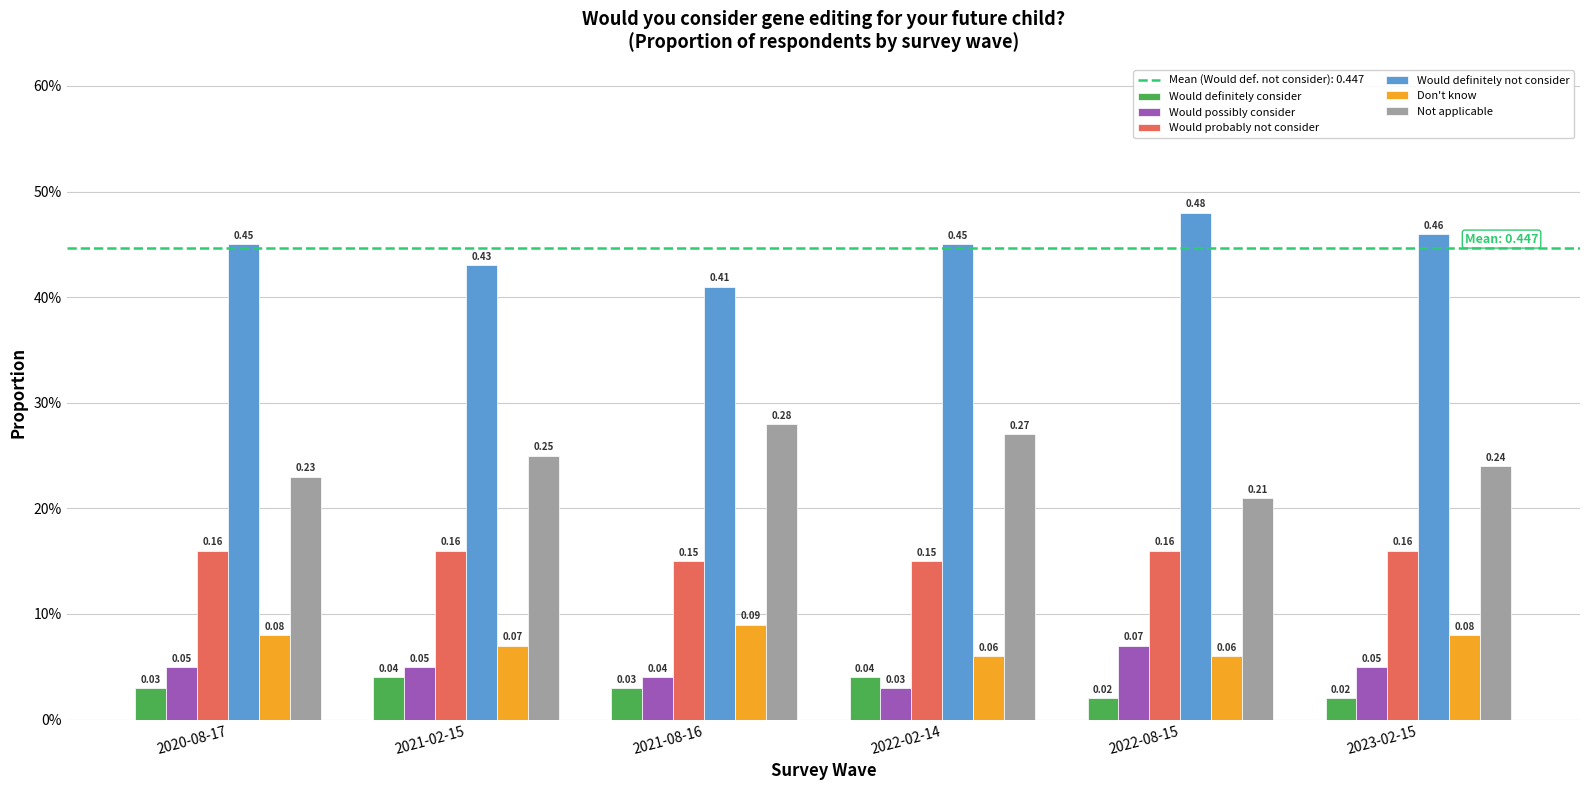

The Not applicable series shows 0.3 at 2022-02-14. True or false?

True